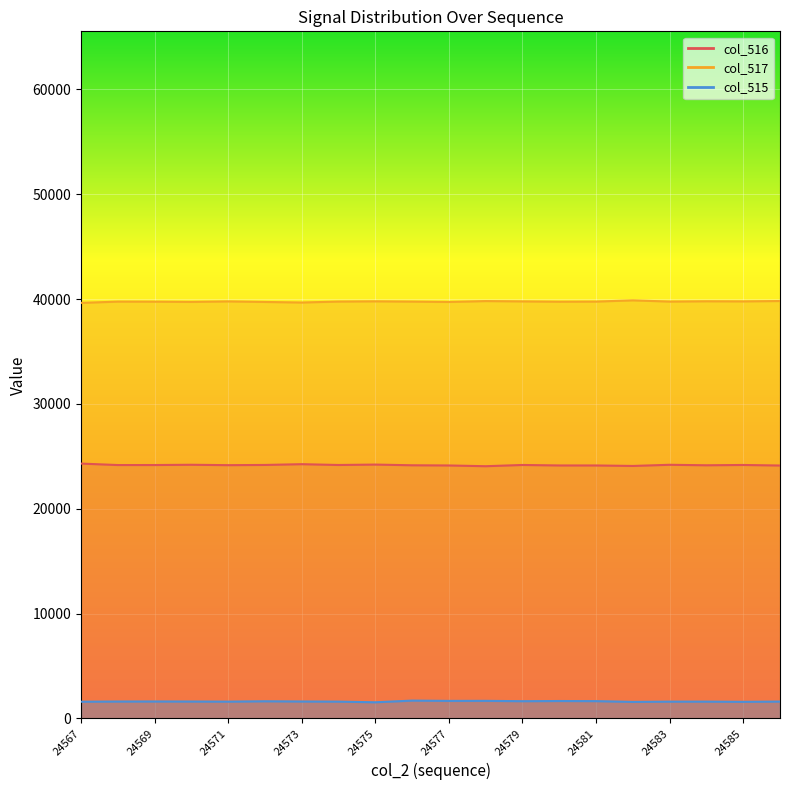

How many lines are shown in the chart?

3